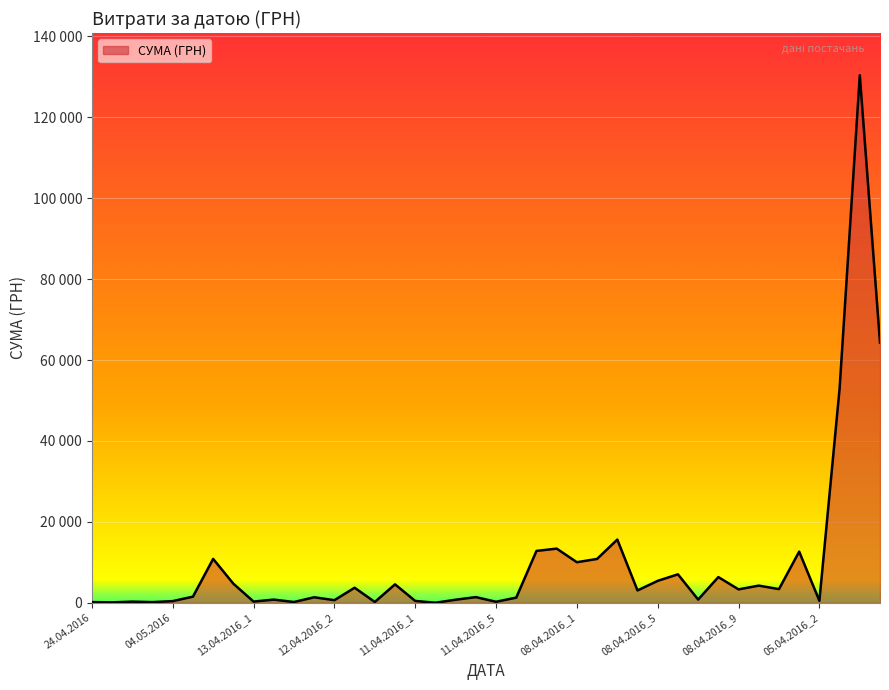

List the labels in order of value, largest first.

29.07.2016, 19.04.2017, 01.08.2016, 08.04.2016_3, 09.04.2016_2, 09.04.2016_1, 05.04.2016_1, 22.04.2016, 08.04.2016_2, 08.04.2016_1, 08.04.2016_6, 08.04.2016_8, 08.04.2016_5, 17.04.2016, 12.04.2016_5, 08.04.2016_10, 12.04.2016_3, 06.04.2016, 08.04.2016_9, 08.04.2016_4, 27.04.2016_3, 11.04.2016_4, 12.04.2016_1, 10.04.2016, 08.04.2016_7, 13.04.2016_2, 11.04.2016_3, 12.04.2016_2, 05.04.2016_2, 11.04.2016_1, 04.05.2016, 13.04.2016_1, 27.04.2016_2, 11.04.2016_5, 12.04.2016_4, 13.04.2016_3, 24.04.2016, 01.06.2016, 27.04.2016_1, 11.04.2016_2